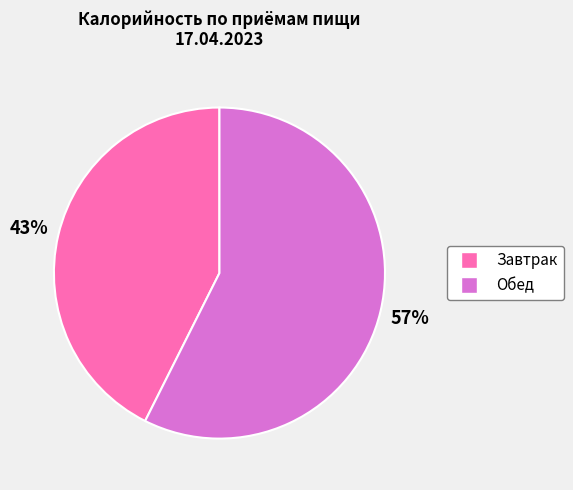

To the nearest percent, what is the average slice percentage?

50%